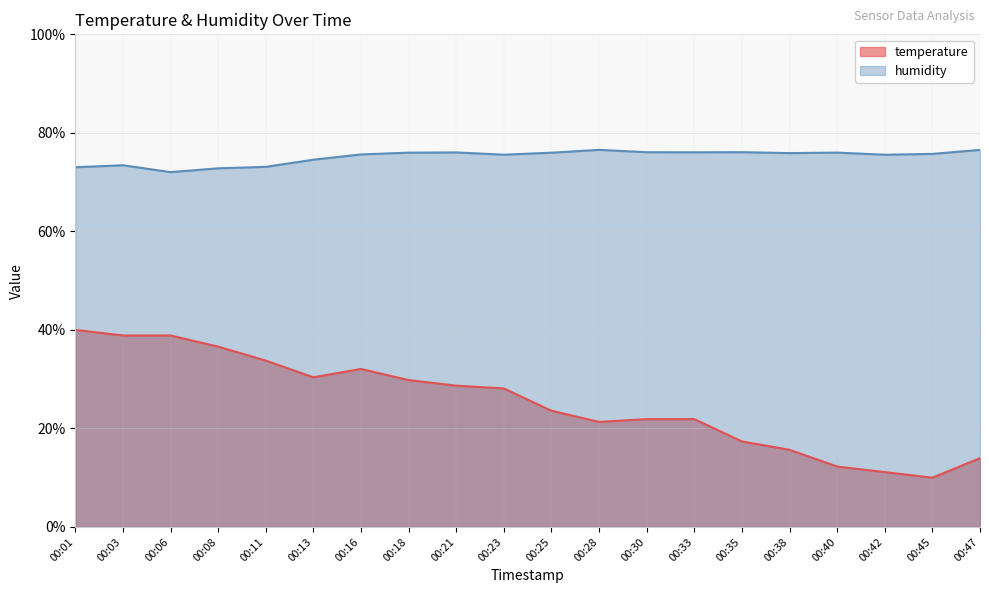

What is the difference between the highest and lowest values at 00:18?

46.2